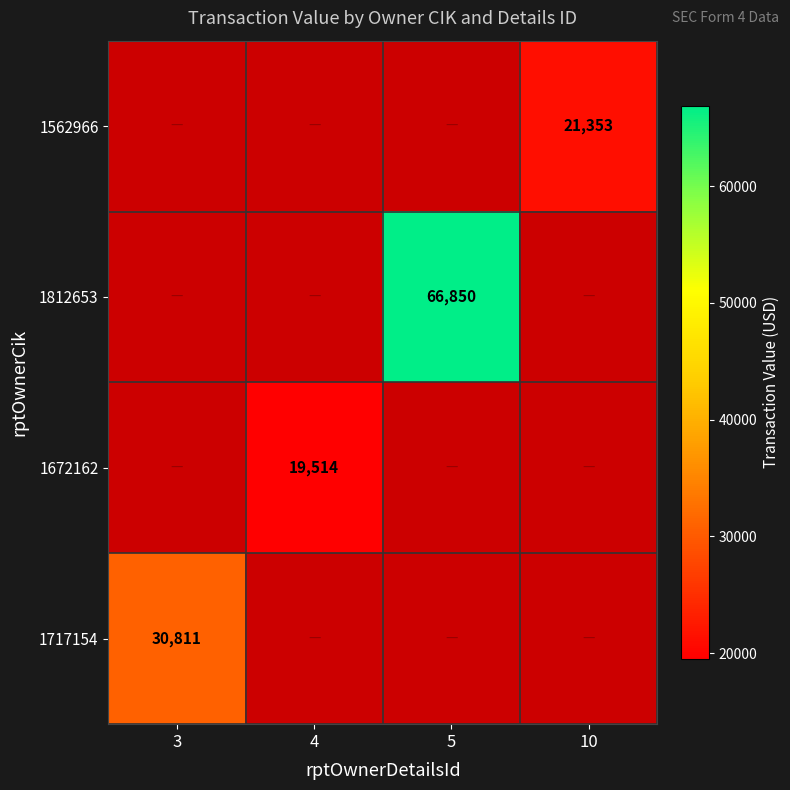

What is the maximum value shown in the chart?

66850.0